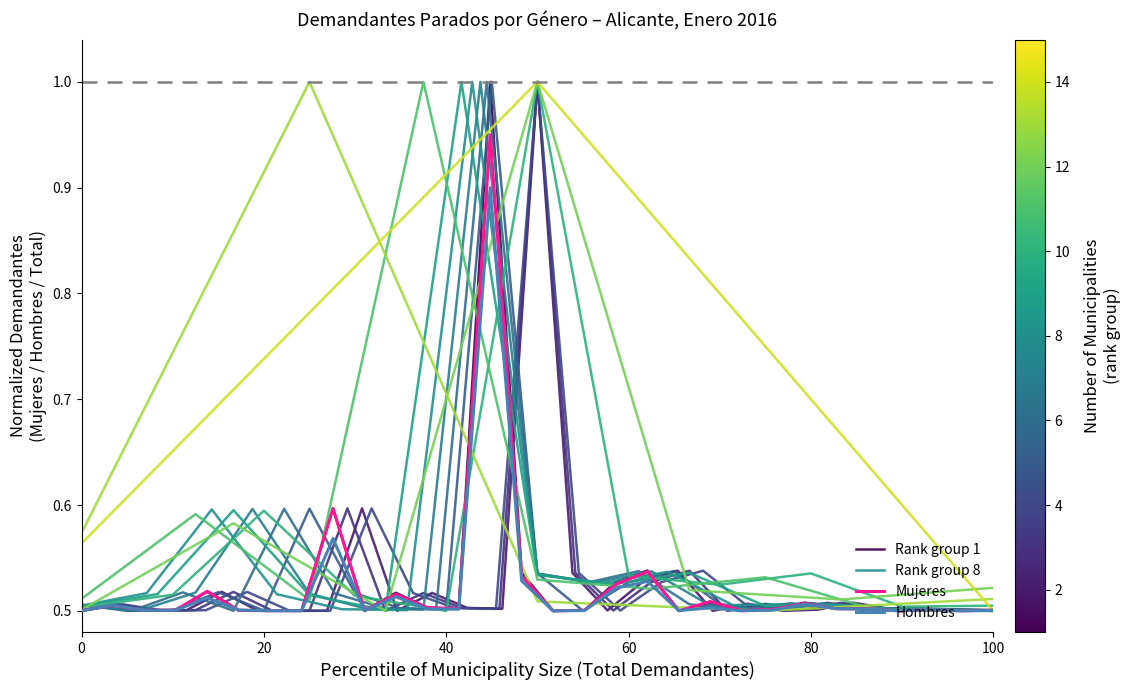

How many interior local peaks does the mujeres series have?

10